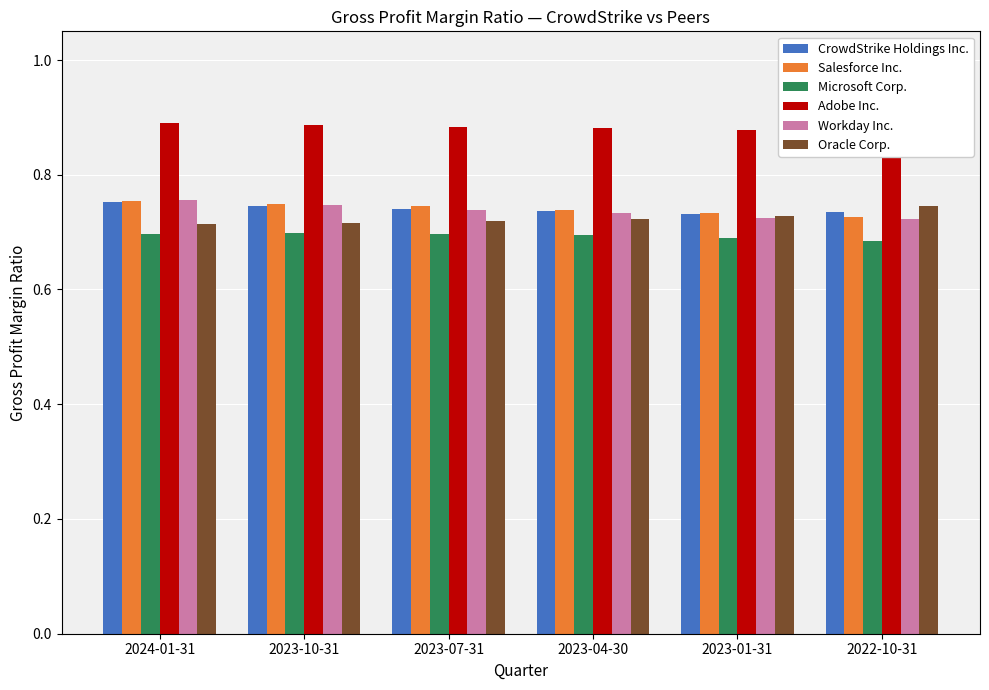

The Oracle Corp. series shows 0.7 at 2023-07-31. True or false?

True